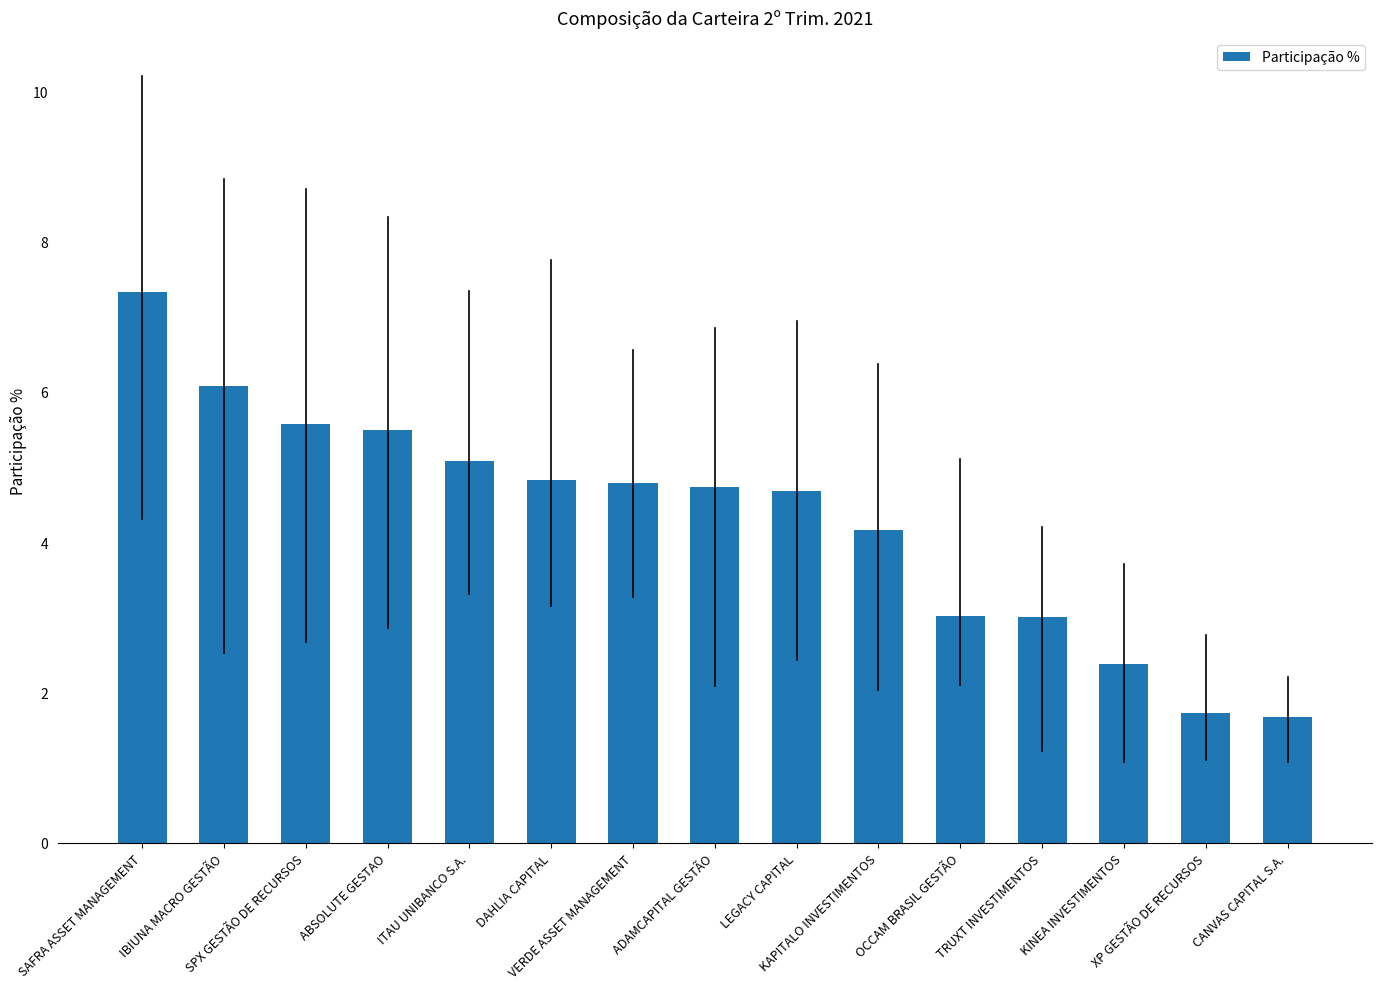

How many data points are less than 4?

5